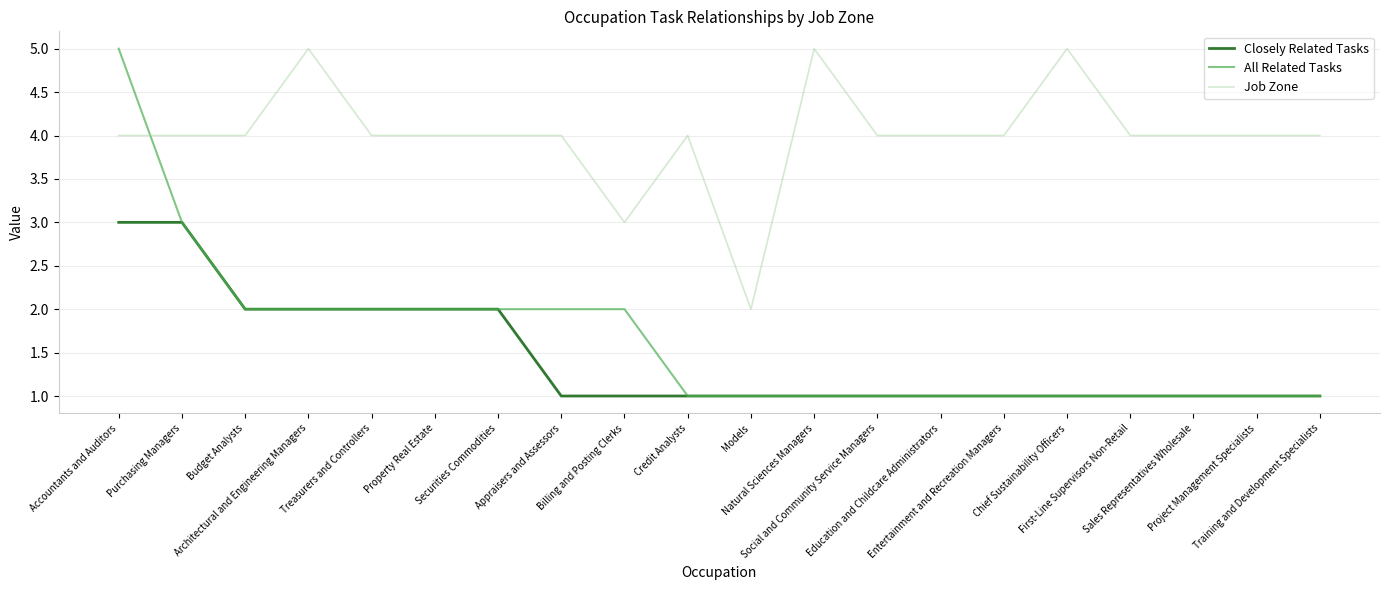

True or false: Job Zone and Closely Related Tasks intersect in this chart.

False